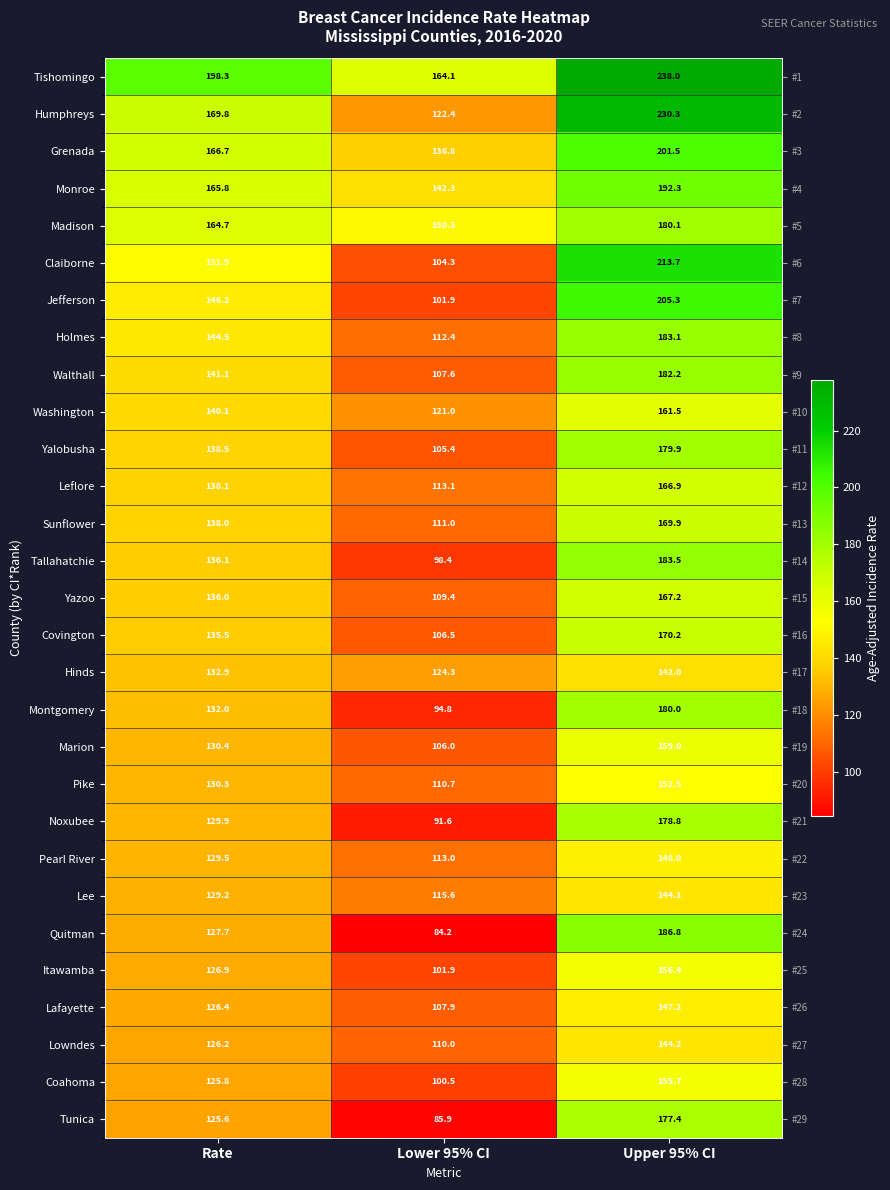

Rank the categories by Walthall value from lowest to highest.

Lower 95% CI, Rate, Upper 95% CI